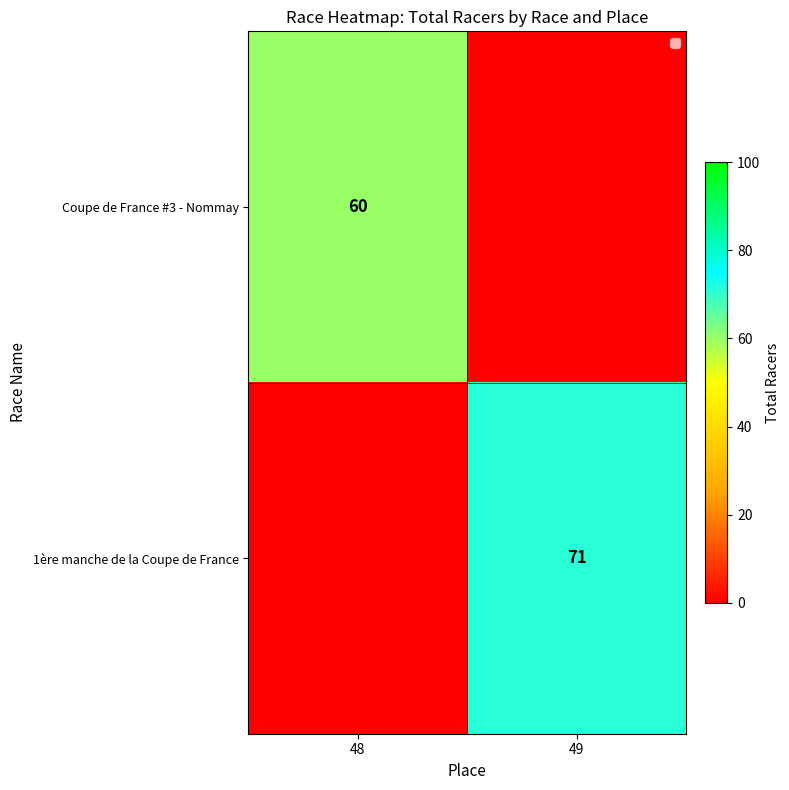

True or false: Coupe de France #3 - Nommay has a value of 60 at 48.

True